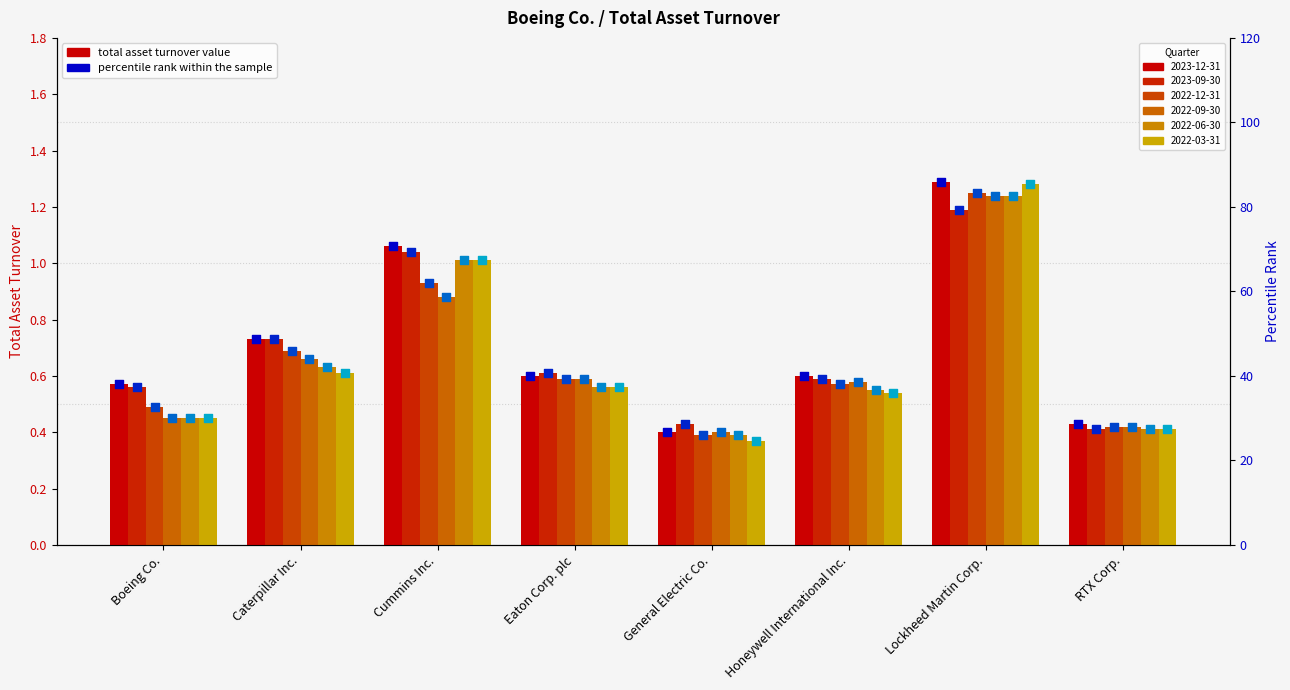

At how many categories does at least one series exceed 1?

2